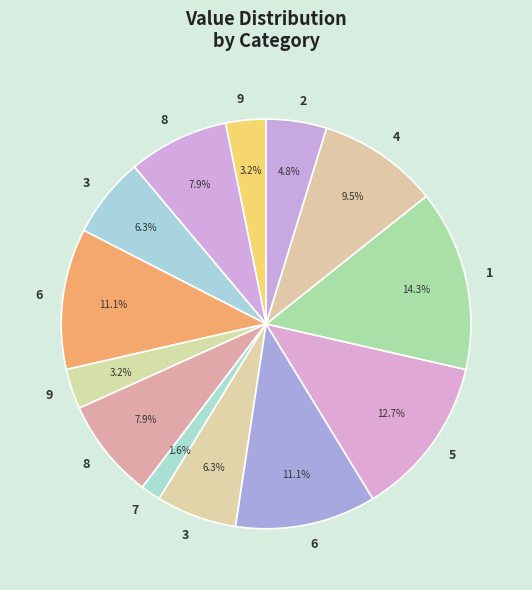

What is the largest slice in the pie chart?

1